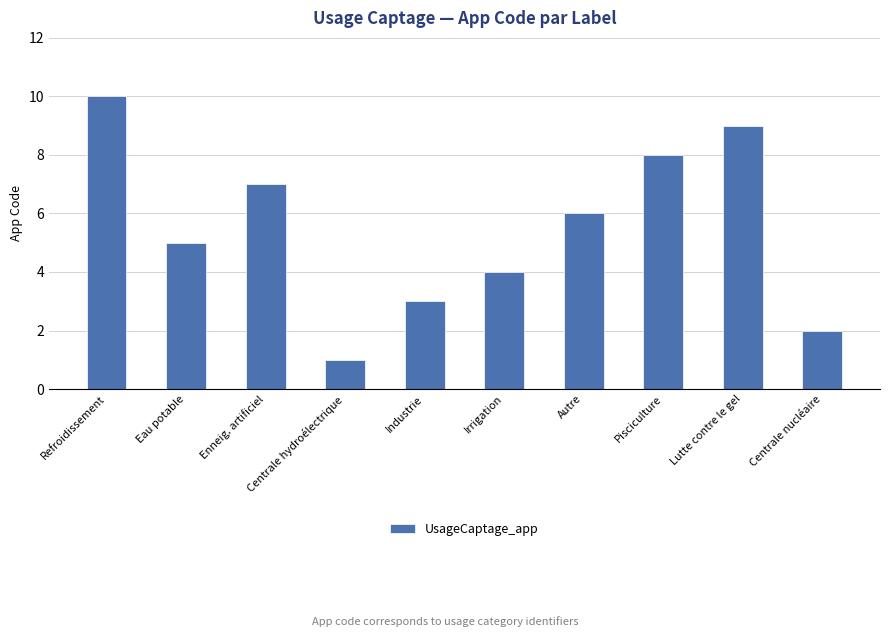

What is the ratio of the value at Enneig. artificiel to the value at Refroidissement?

0.7